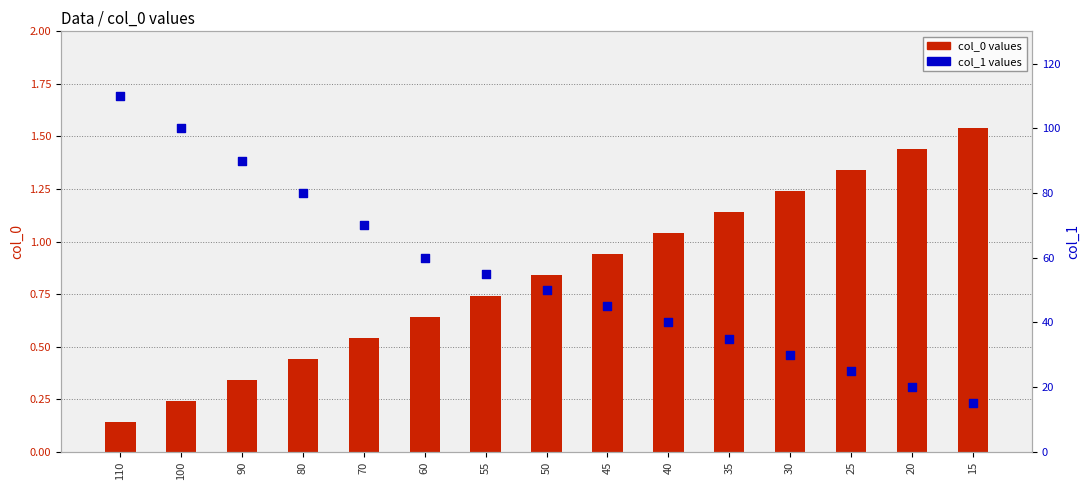

What is the total value across all series at 30?

31.2